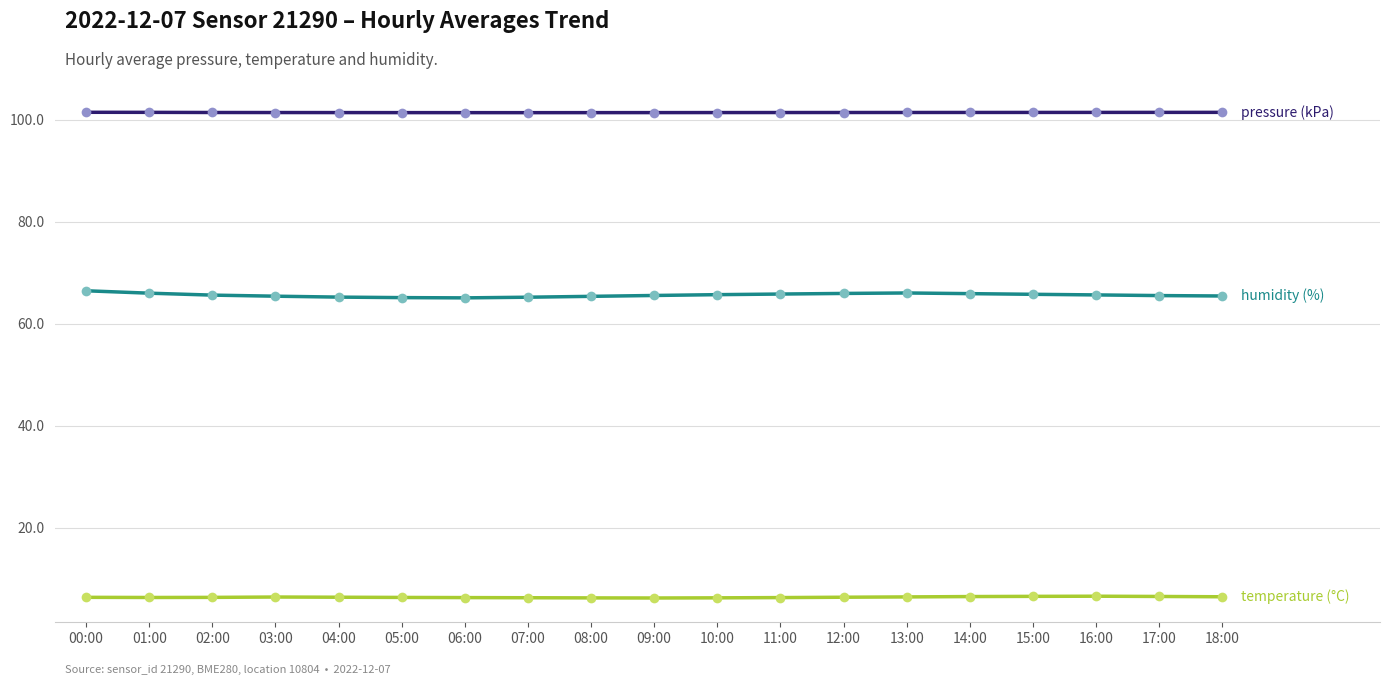

What is the minimum value shown in the chart?

6.2